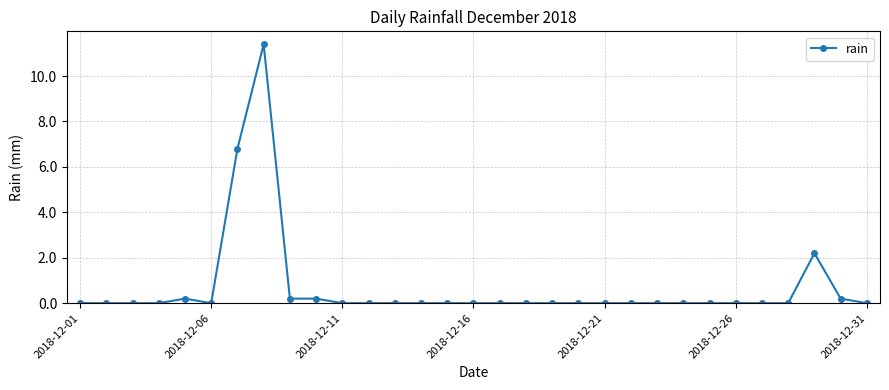

Count the number of data series in this chart.

1